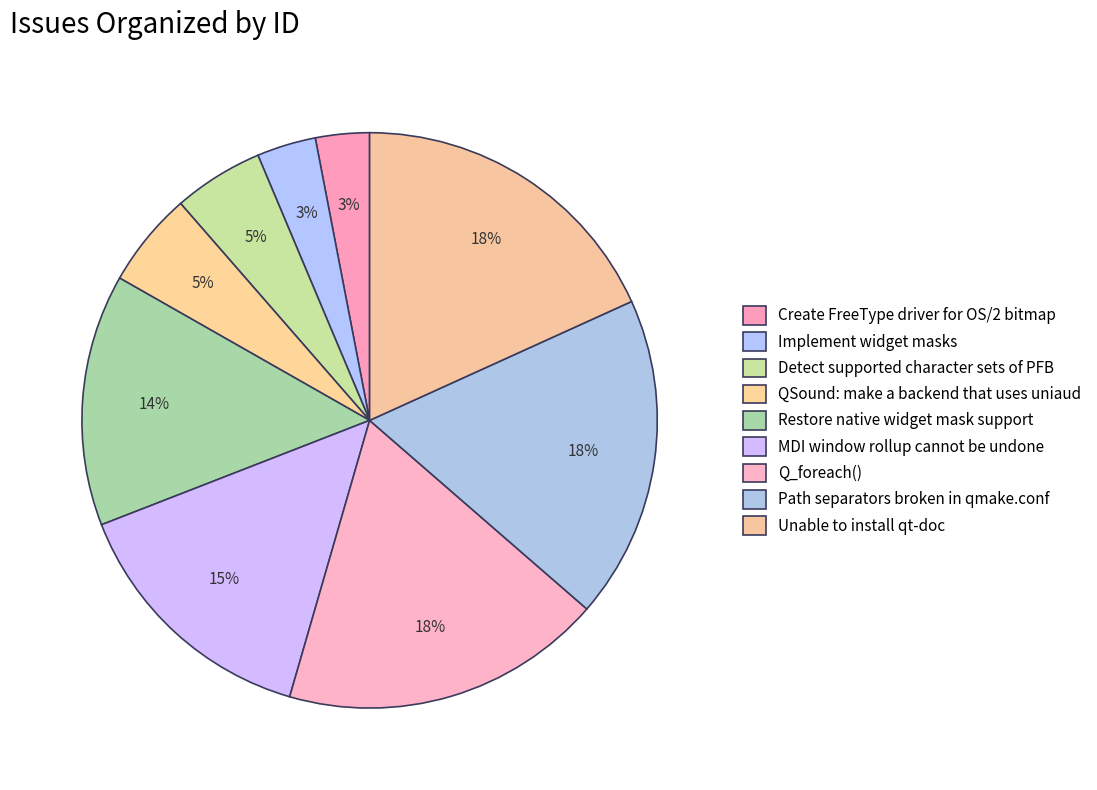

How many slices are in this pie chart?

9